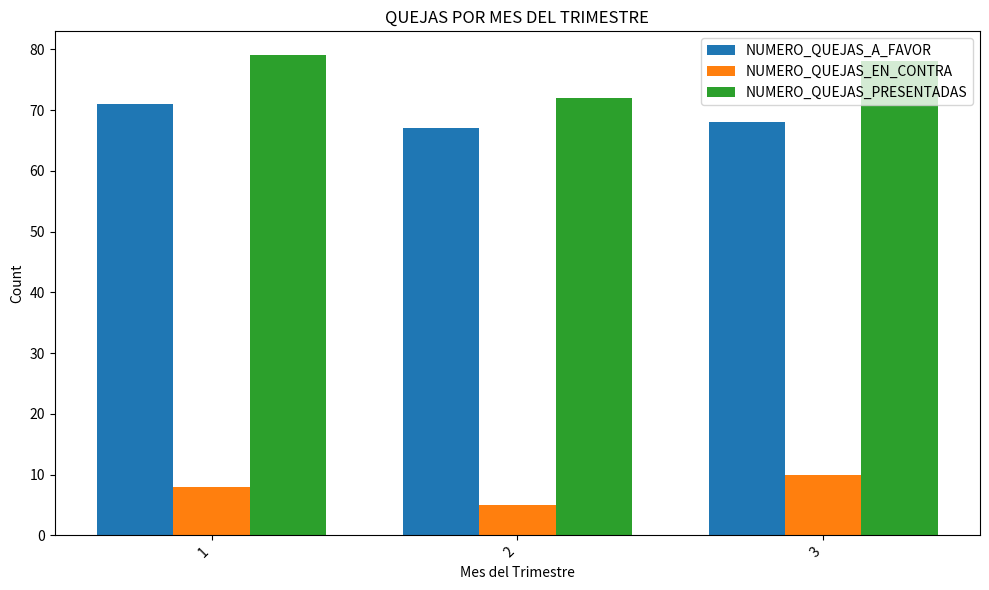

What is the total value across all series at 3?

156